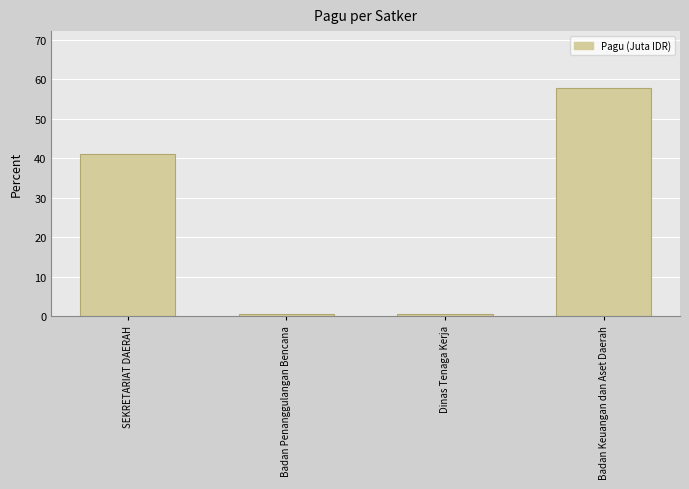

Between Dinas Tenaga Kerja and Badan Keuangan dan Aset Daerah, which is larger?

Badan Keuangan dan Aset Daerah